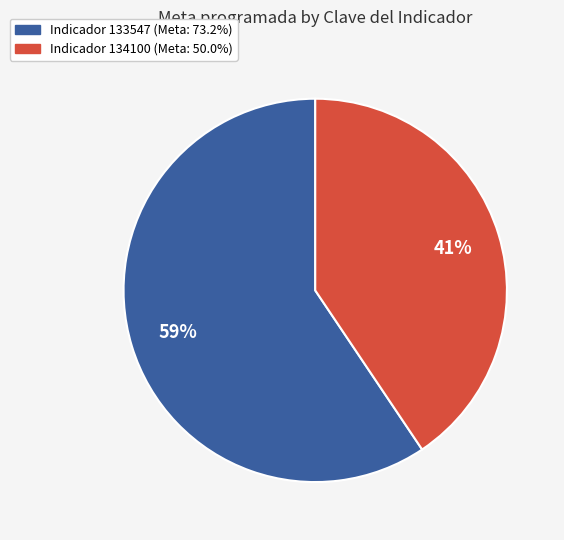

To the nearest percent, what is the average slice percentage?

50%